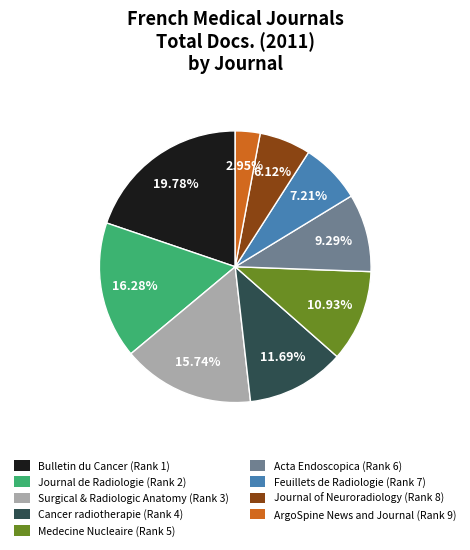

How many segments does this pie chart have?

9